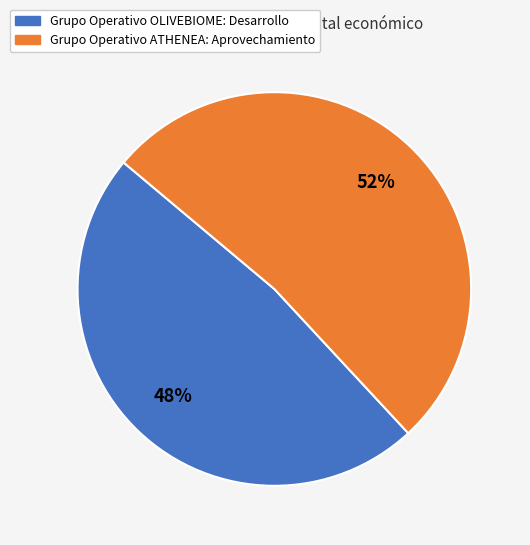

Rank the categories by value from lowest to highest.

Grupo Operativo OLIVEBIOME: Desarrollo, Grupo Operativo ATHENEA: Aprovechamiento